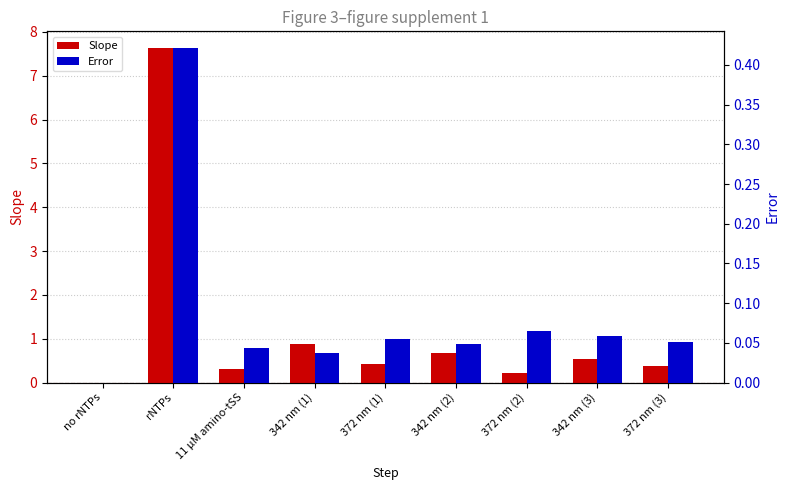

The Error series shows 0.0 at 372 nm (3). True or false?

False